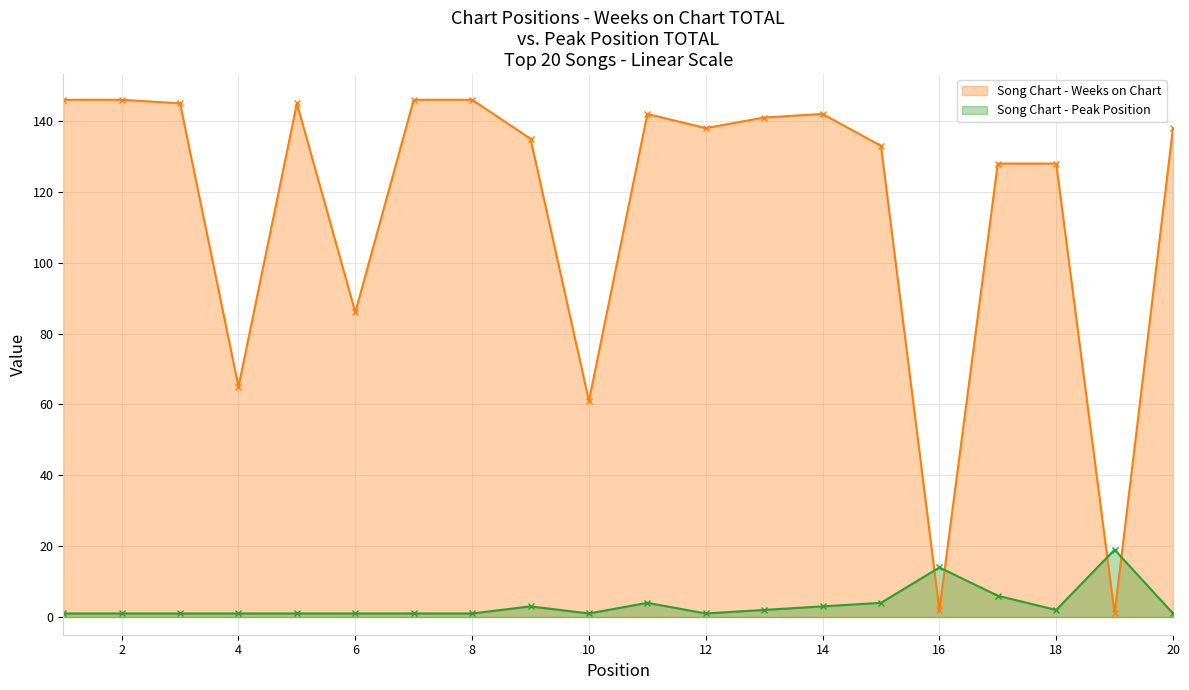

What is the maximum value shown in the chart?

146